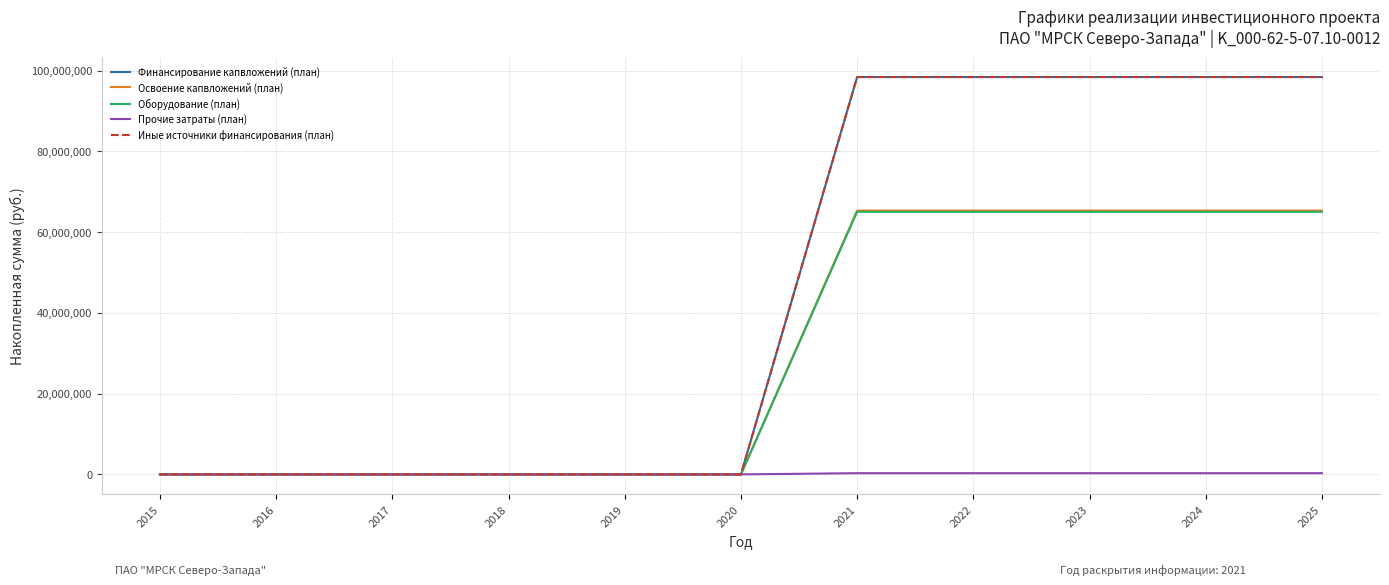

Is this an area chart (filled region under the line)?

No